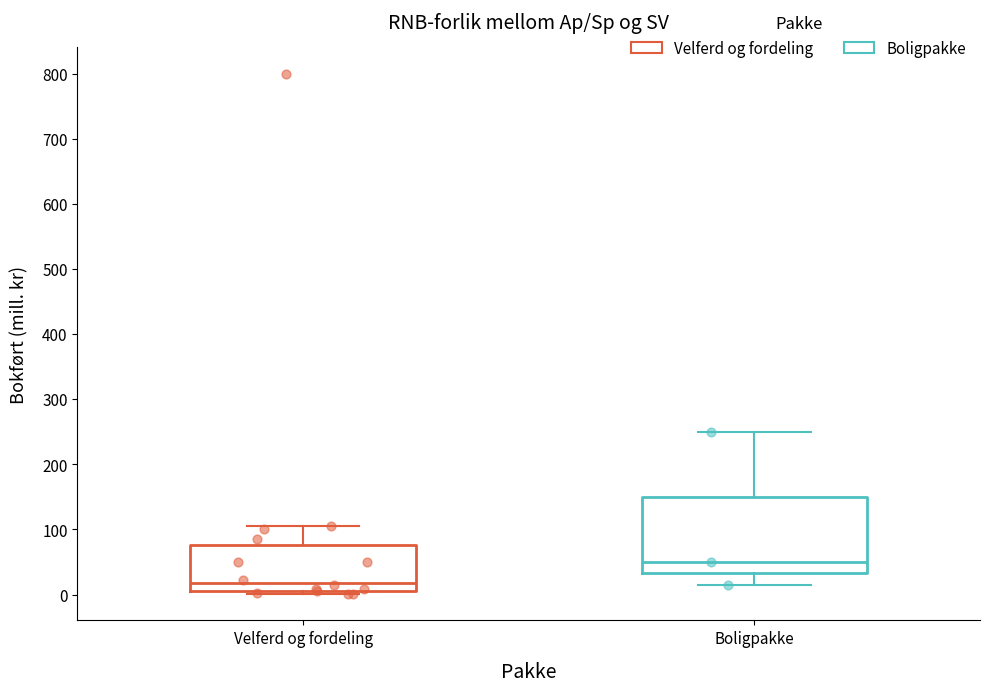

Which box's median line is the lowest?

Velferd og fordeling